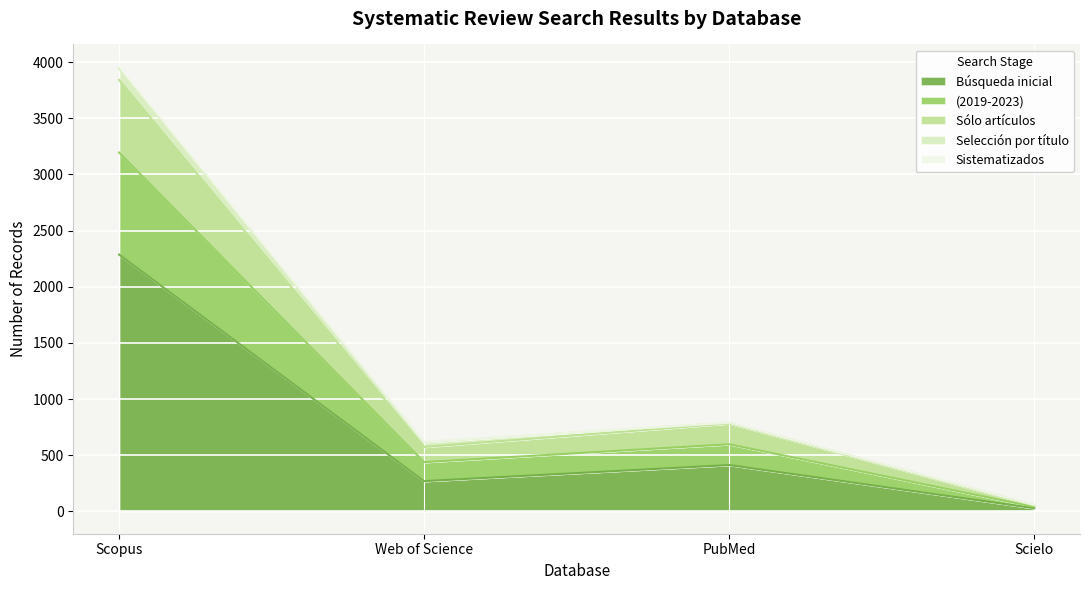

True or false: Búsqueda inicial and (2019-2023) cross at least once.

False